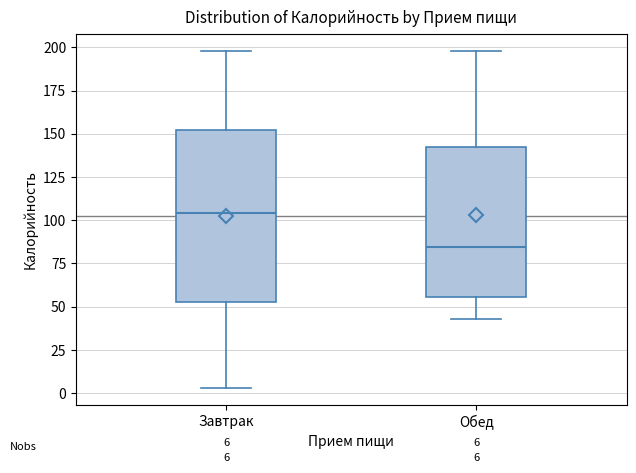

Comparing the boxes themselves (not the whiskers), which one is the tallest?

Завтрак